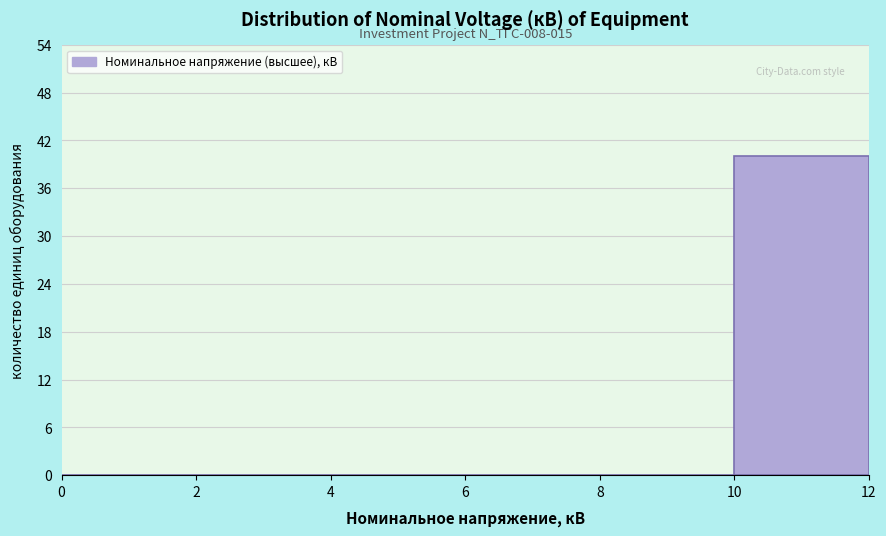

Which range on the x-axis has the tallest bar?

10 to 12